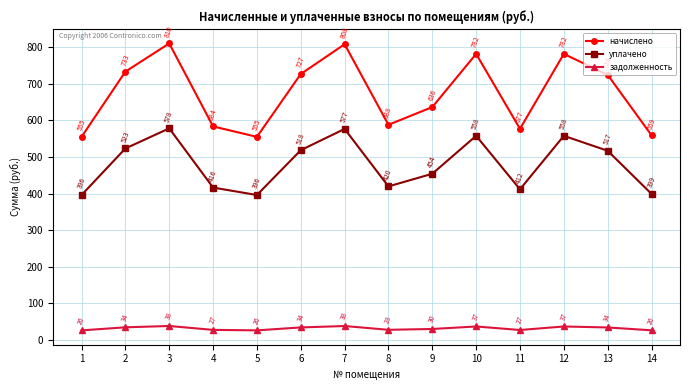

Count the number of categories in the chart.

14